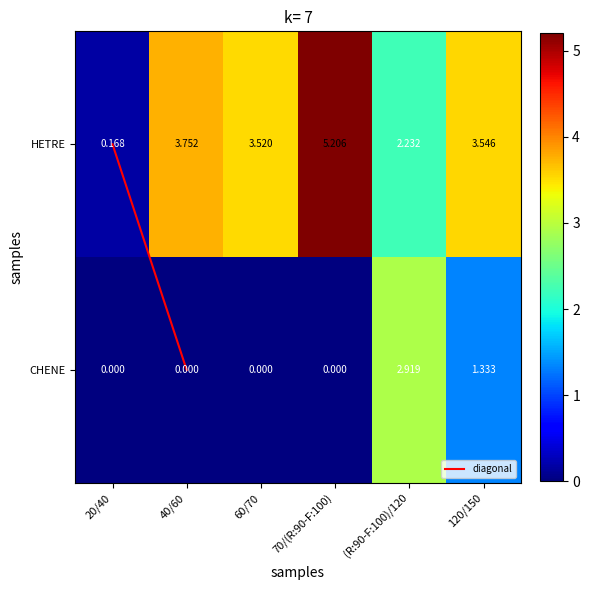

Which series has the largest total across all categories?

HETRE